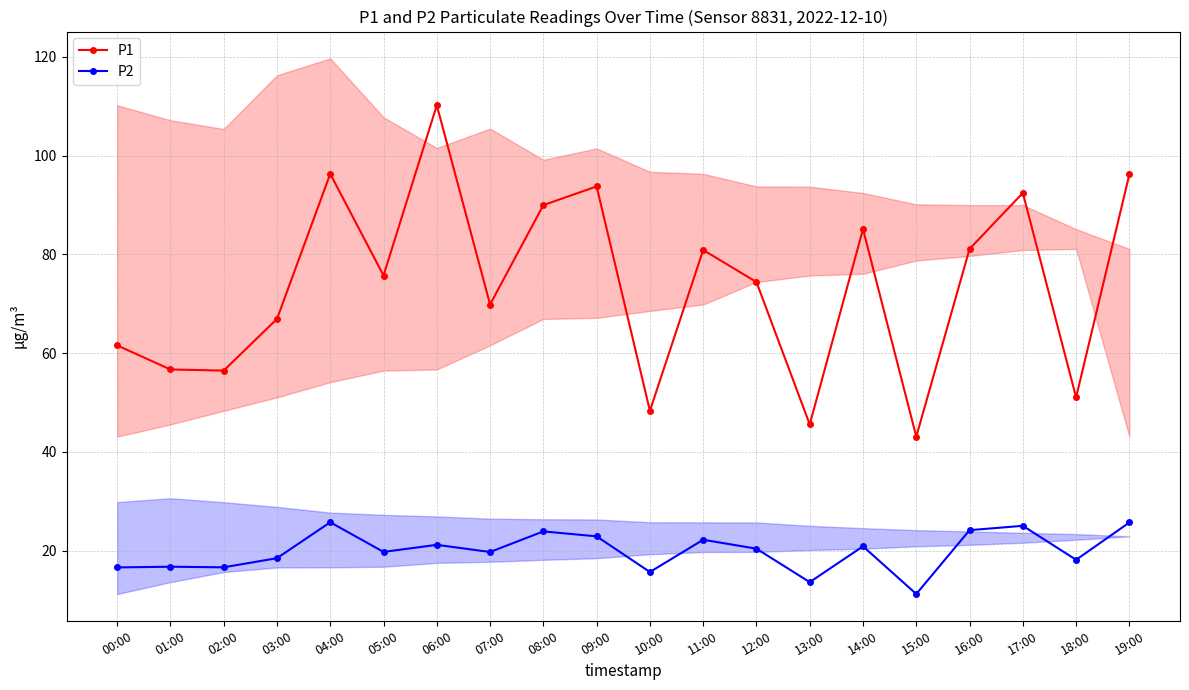

What is the label of the 2nd point from the right?

18:00